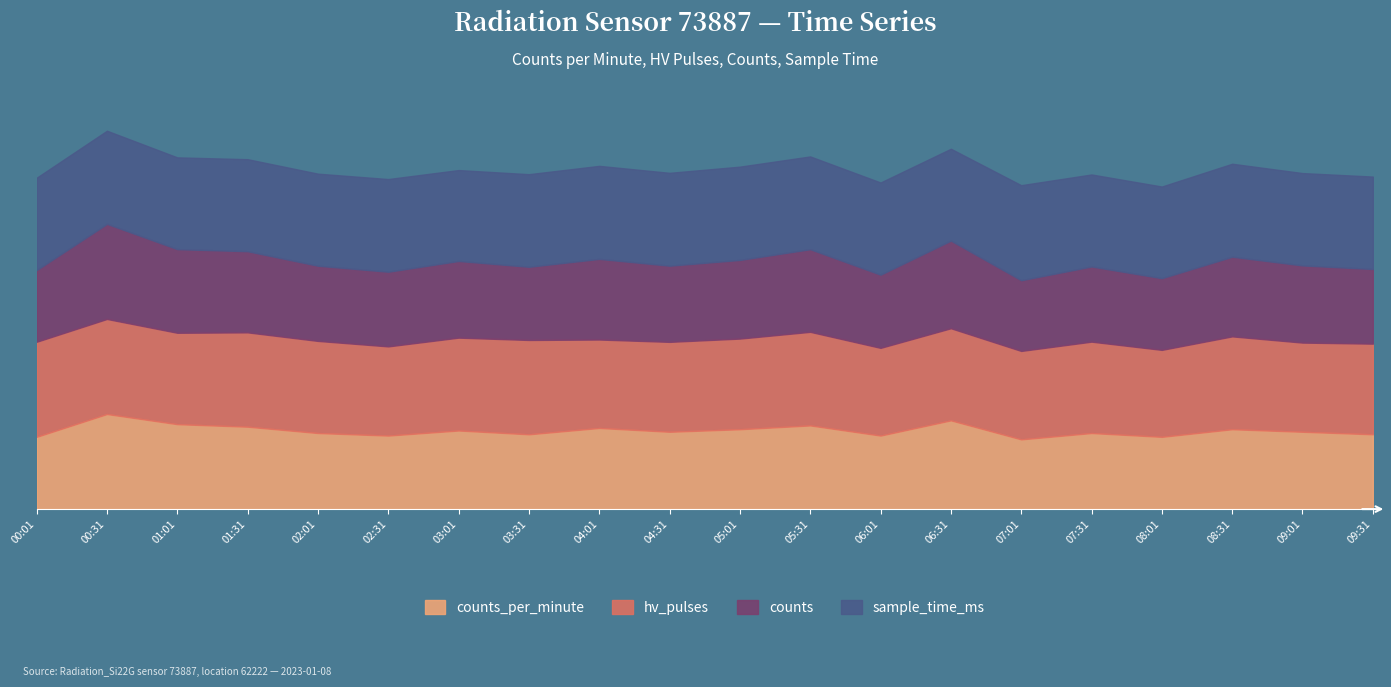

What is the value of the counts_per_minute point at the 8th from the left?

59